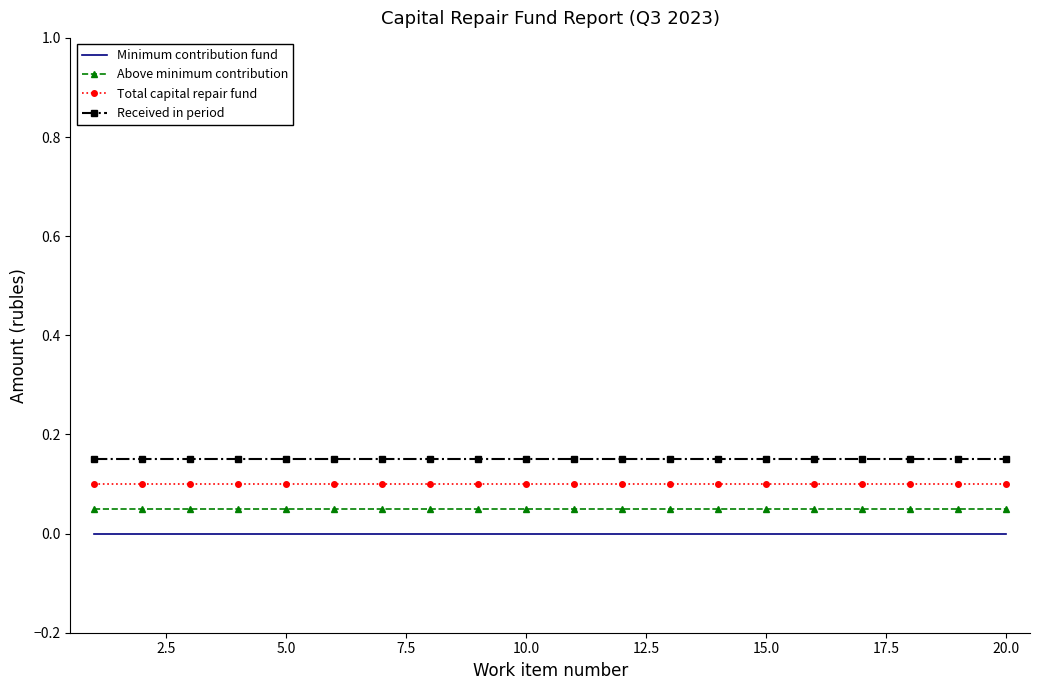

List the series in order of their overall mean, highest first.

Received in period, Total capital repair fund, Above minimum contribution, Minimum contribution fund